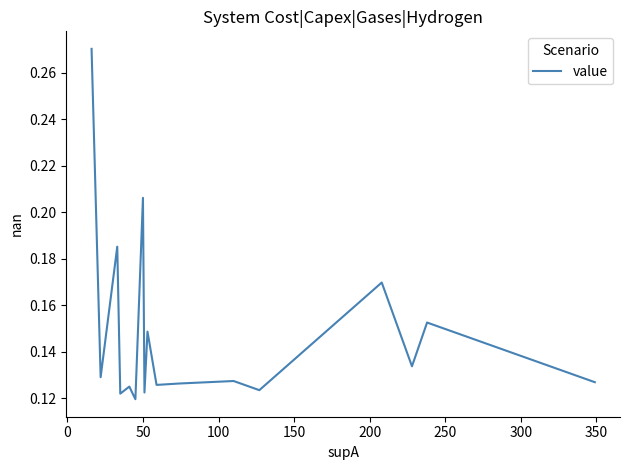

How many data points does each series have?

19